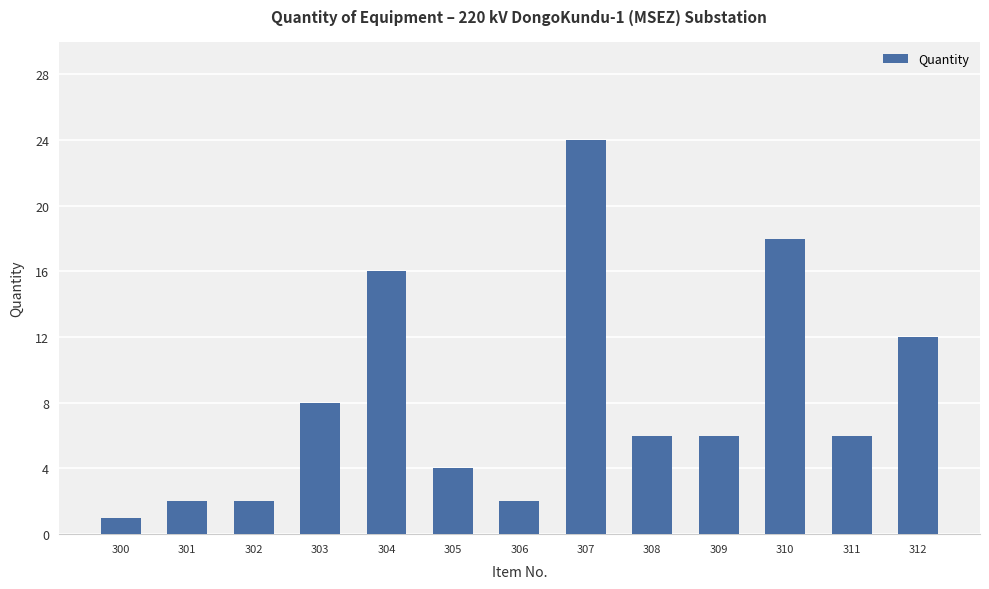

What is the change in value from 303 to 305?

-4